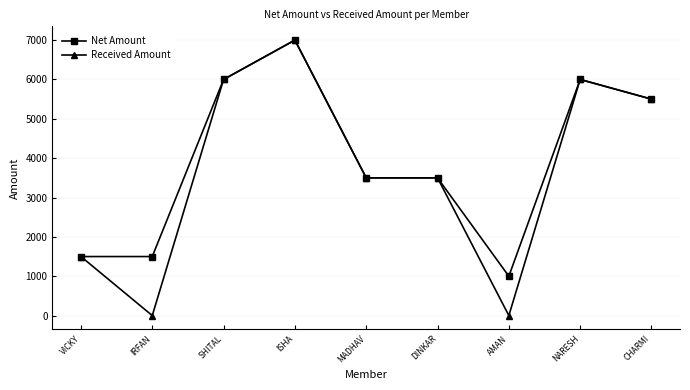

What is the highest value of the Received Amount series?

7000